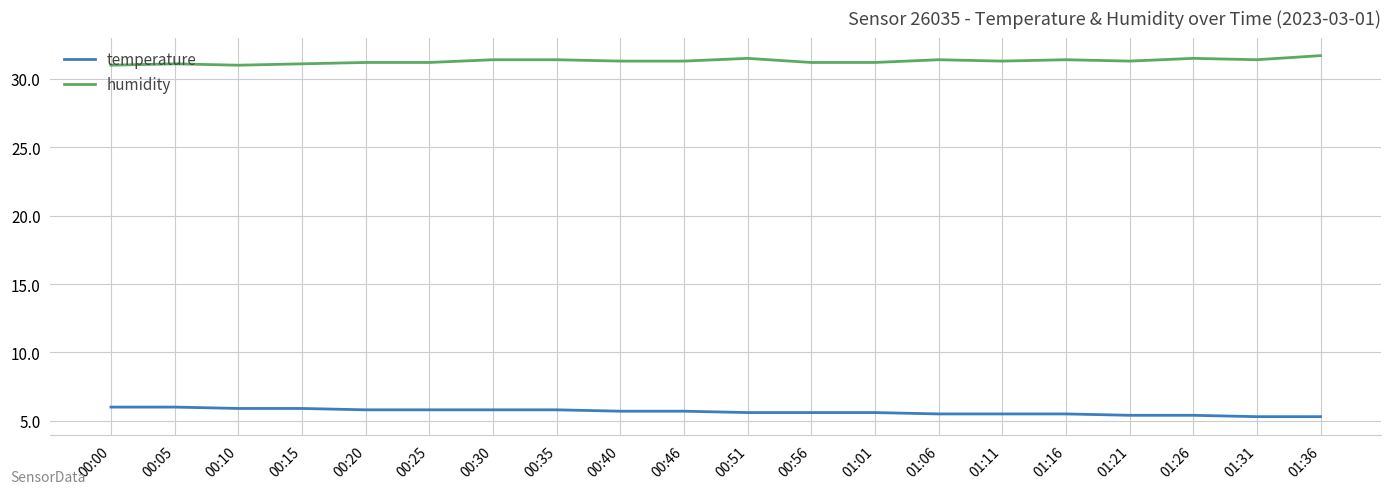

True or false: temperature and humidity cross at least once.

False